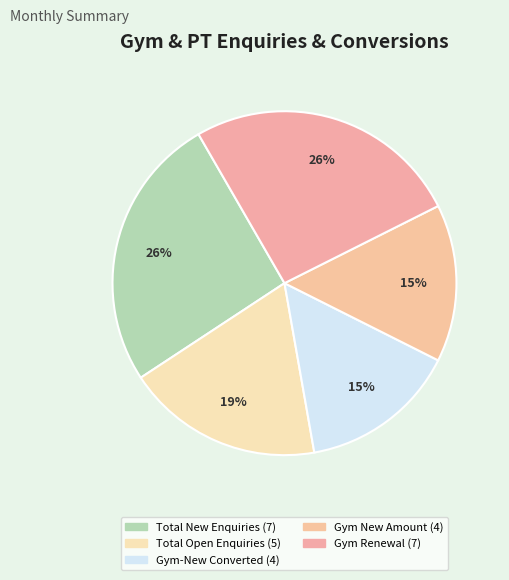

How many slices are in this pie chart?

5